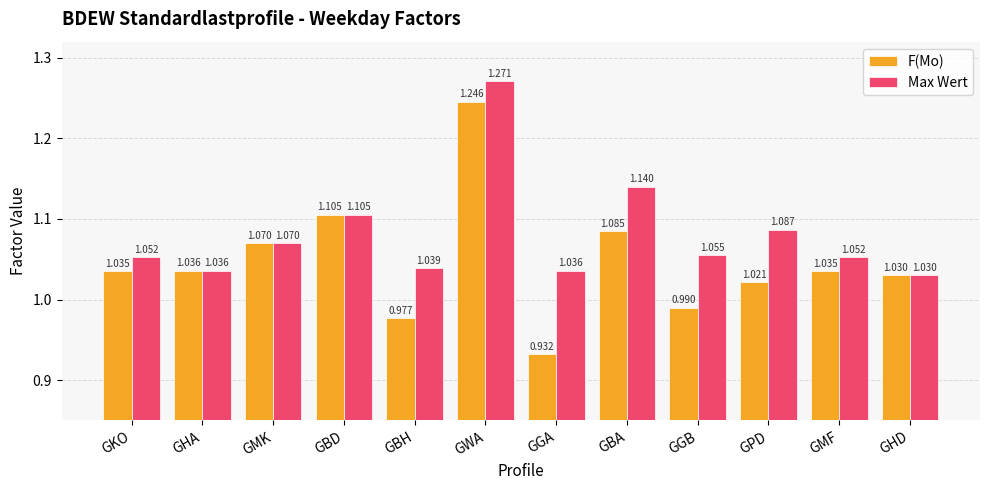

Rank the series by their average value, from lowest to highest.

F(Mo), Max Wert